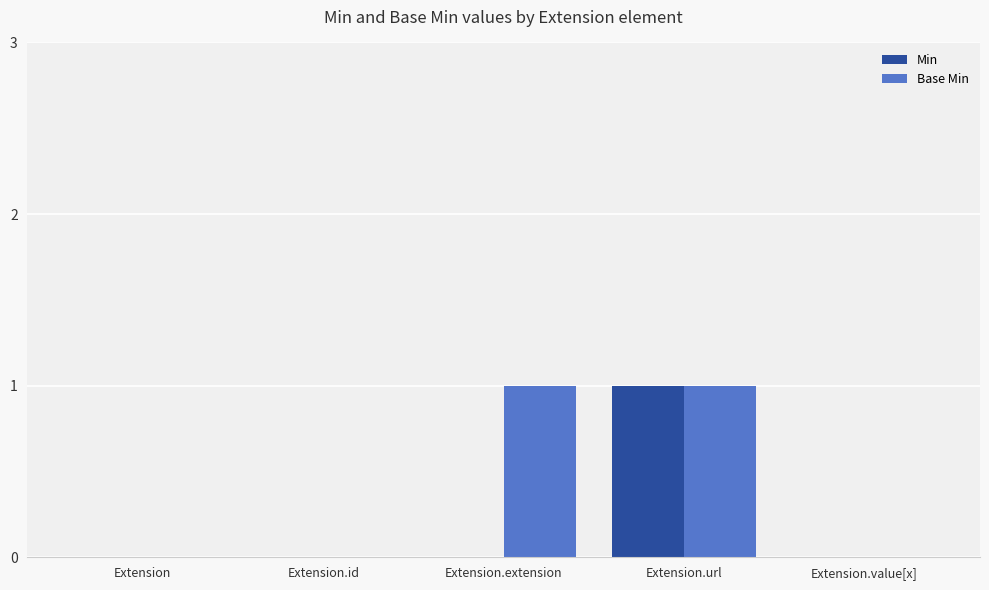

What is the sum of all Base Min values?

2